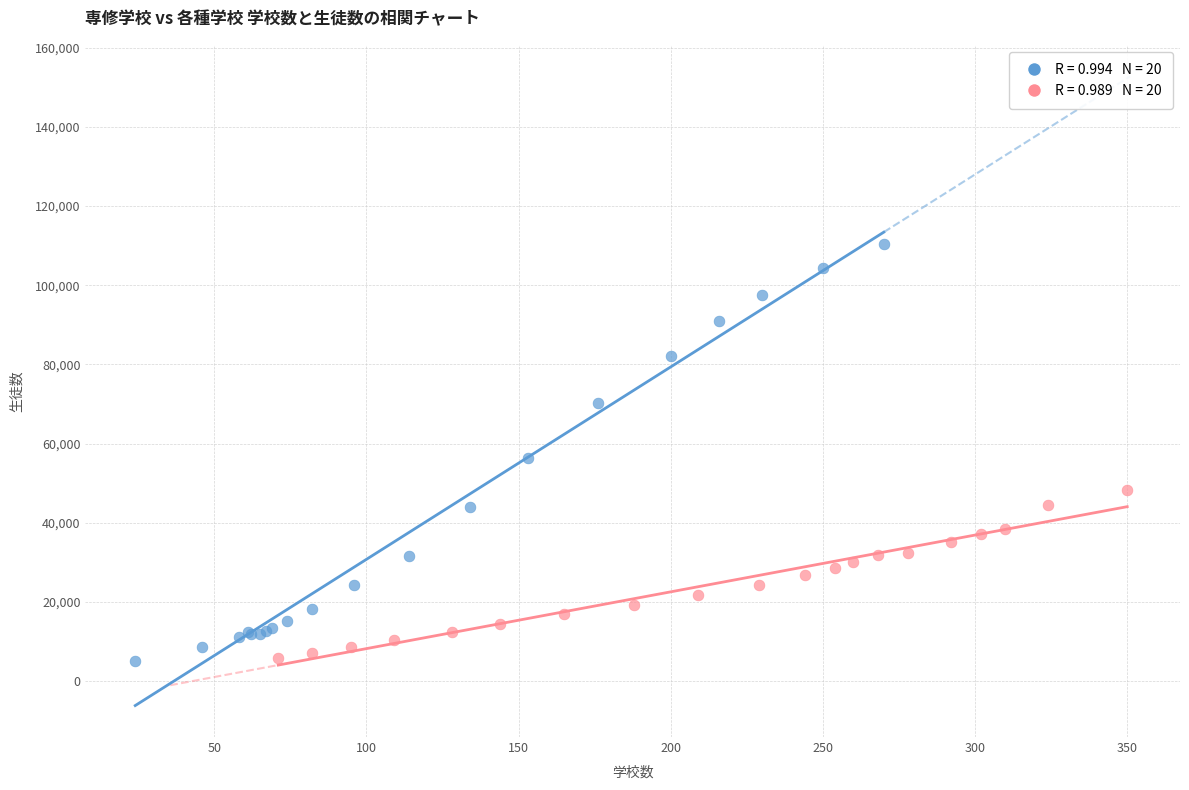

Which series contains the highest Y value?

専修学校